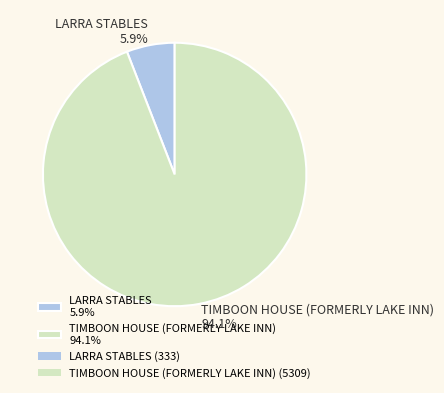

What is the smallest slice in the pie chart?

LARRA STABLES